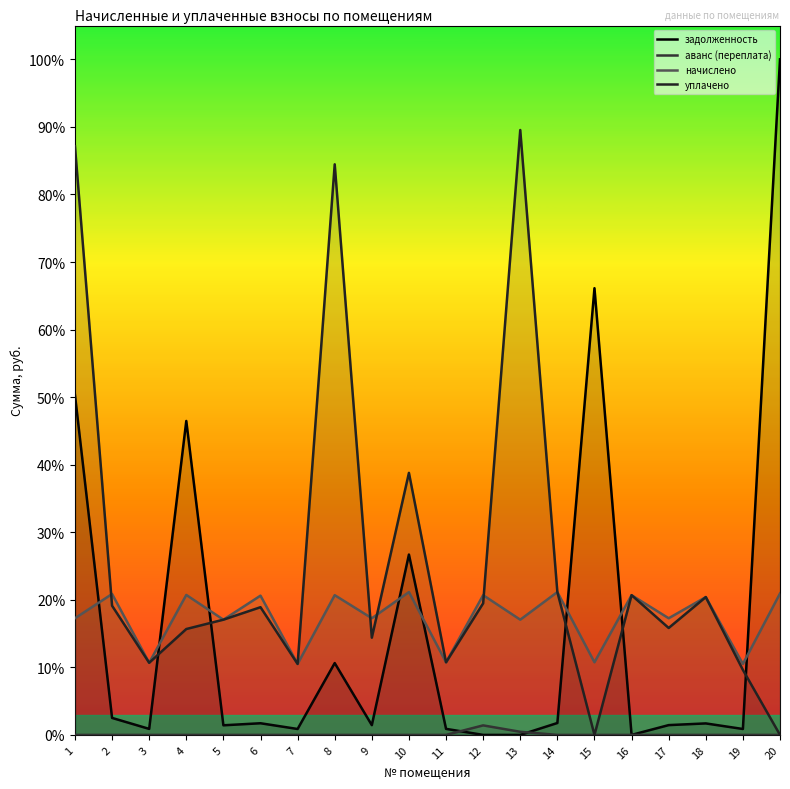

What is the difference between the second highest and second lowest values in the уплачено series?

0.9